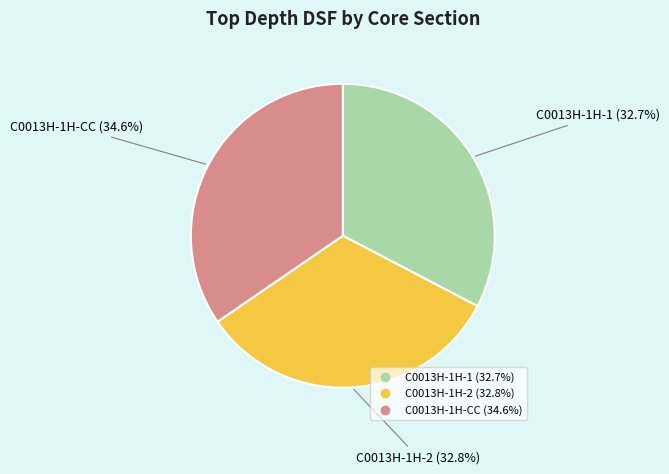

What percentage do C0013H-1H-2 and C0013H-1H-CC together represent?

67.3%